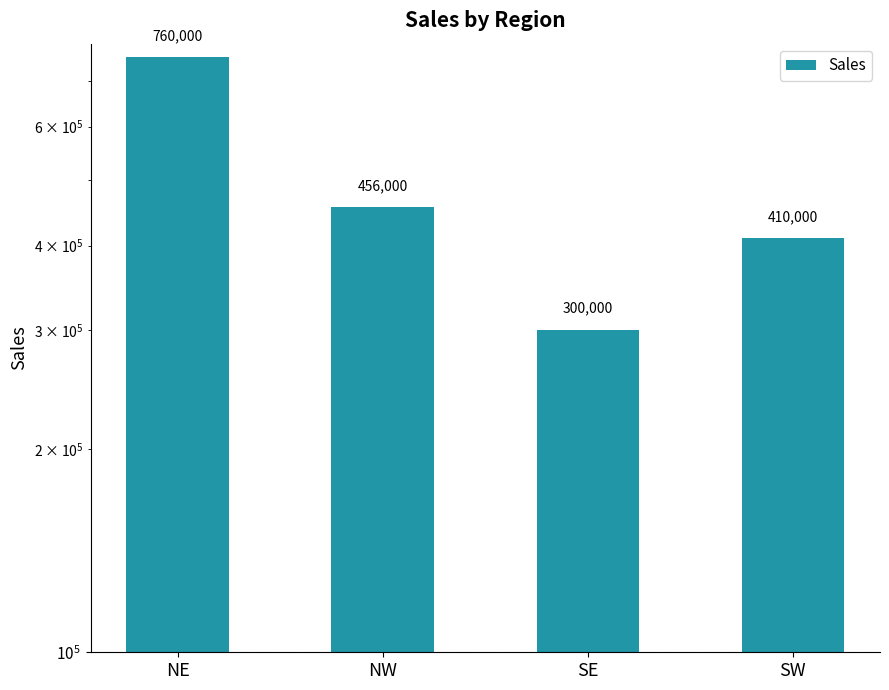

At which label does the data first exceed 456000?

NE